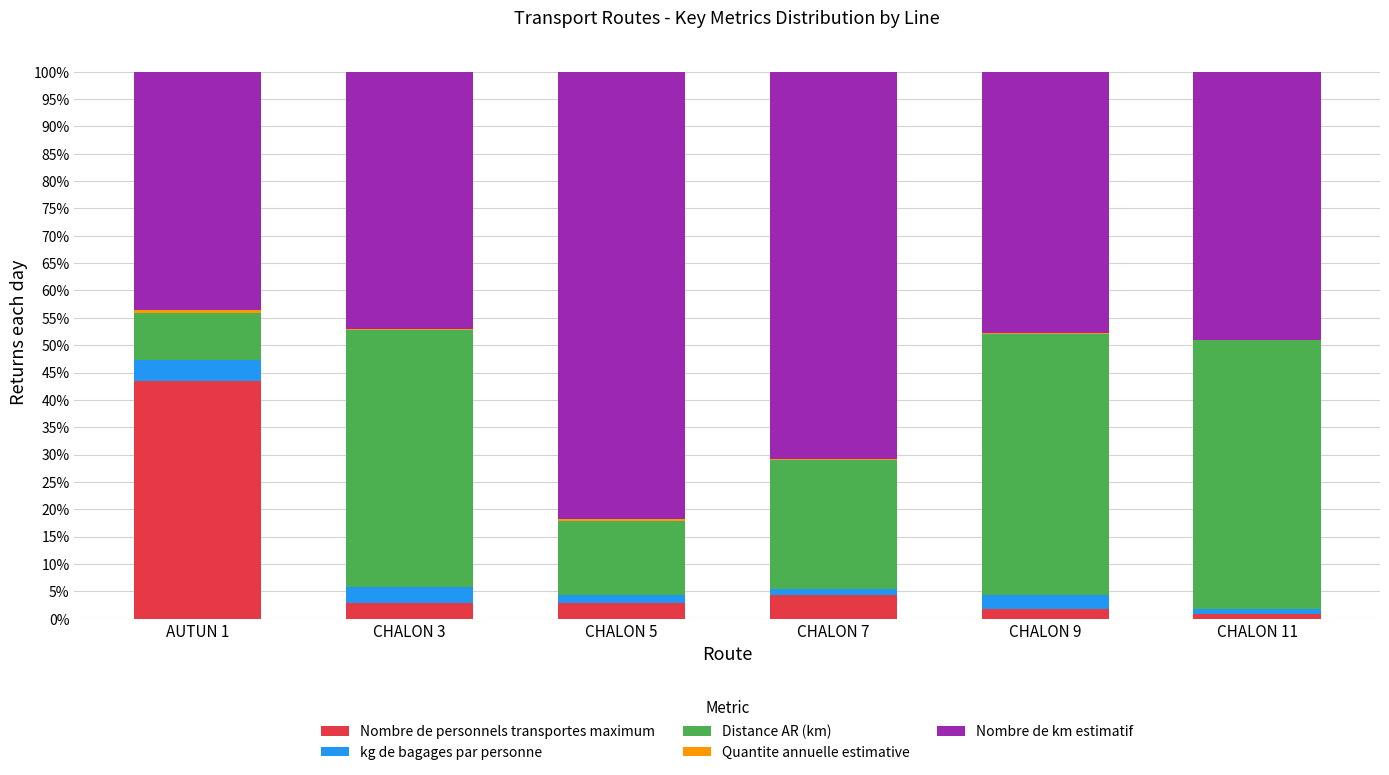

What is the sum of all Nombre de personnels transportes maximum values?

56.1